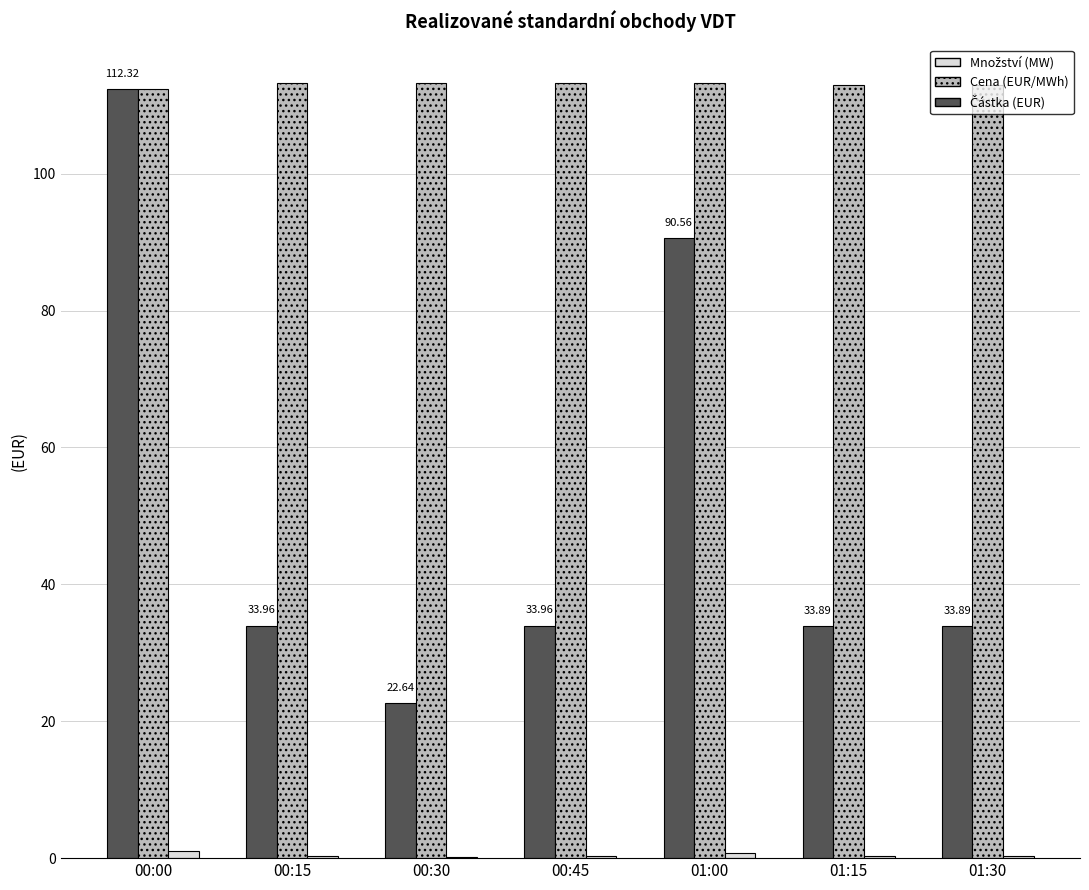

Which series has the largest total across all categories?

Cena (EUR/MWh)